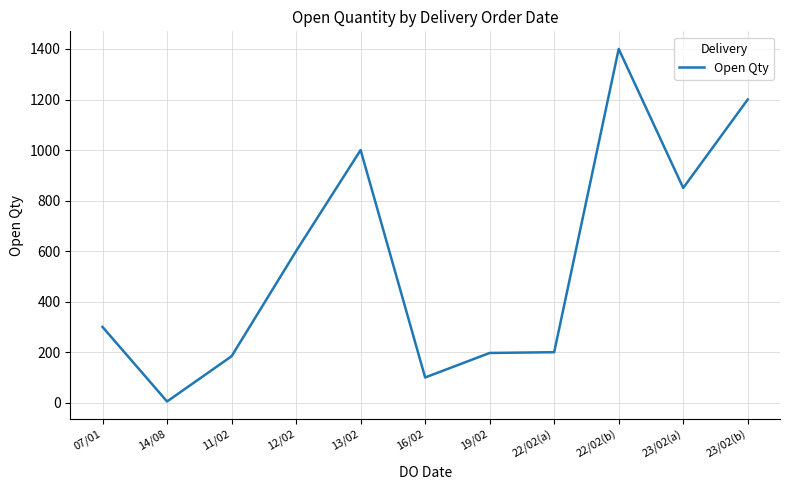

Approximately how many times larger is the value at 23/02(a) compared to 22/02(b)?

0.6